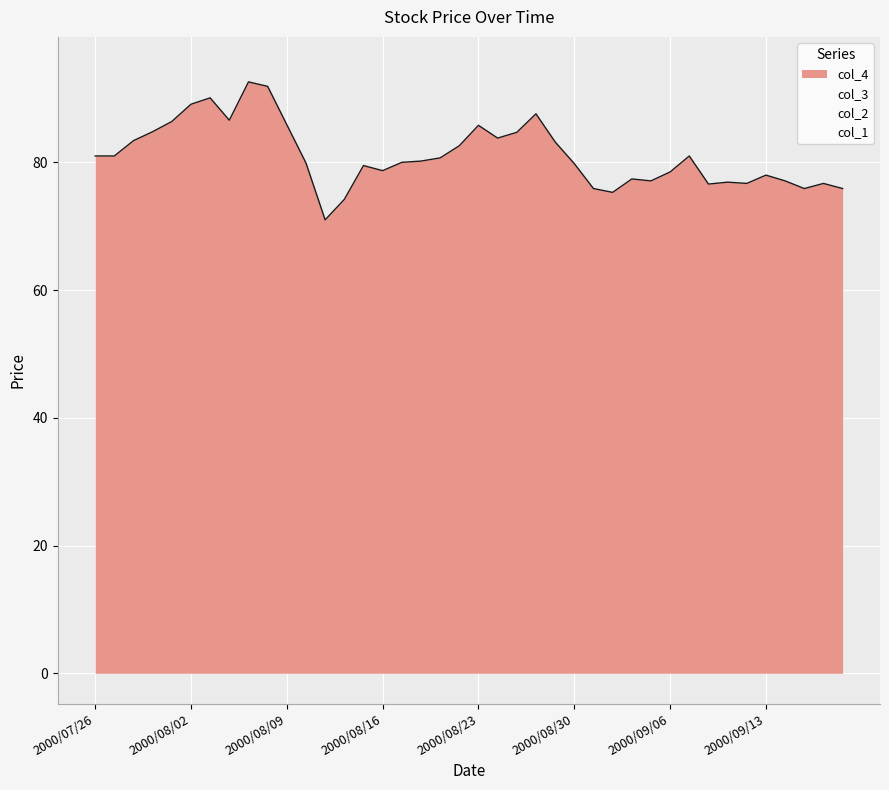

True or false: col_2 and col_1 cross at least once.

False